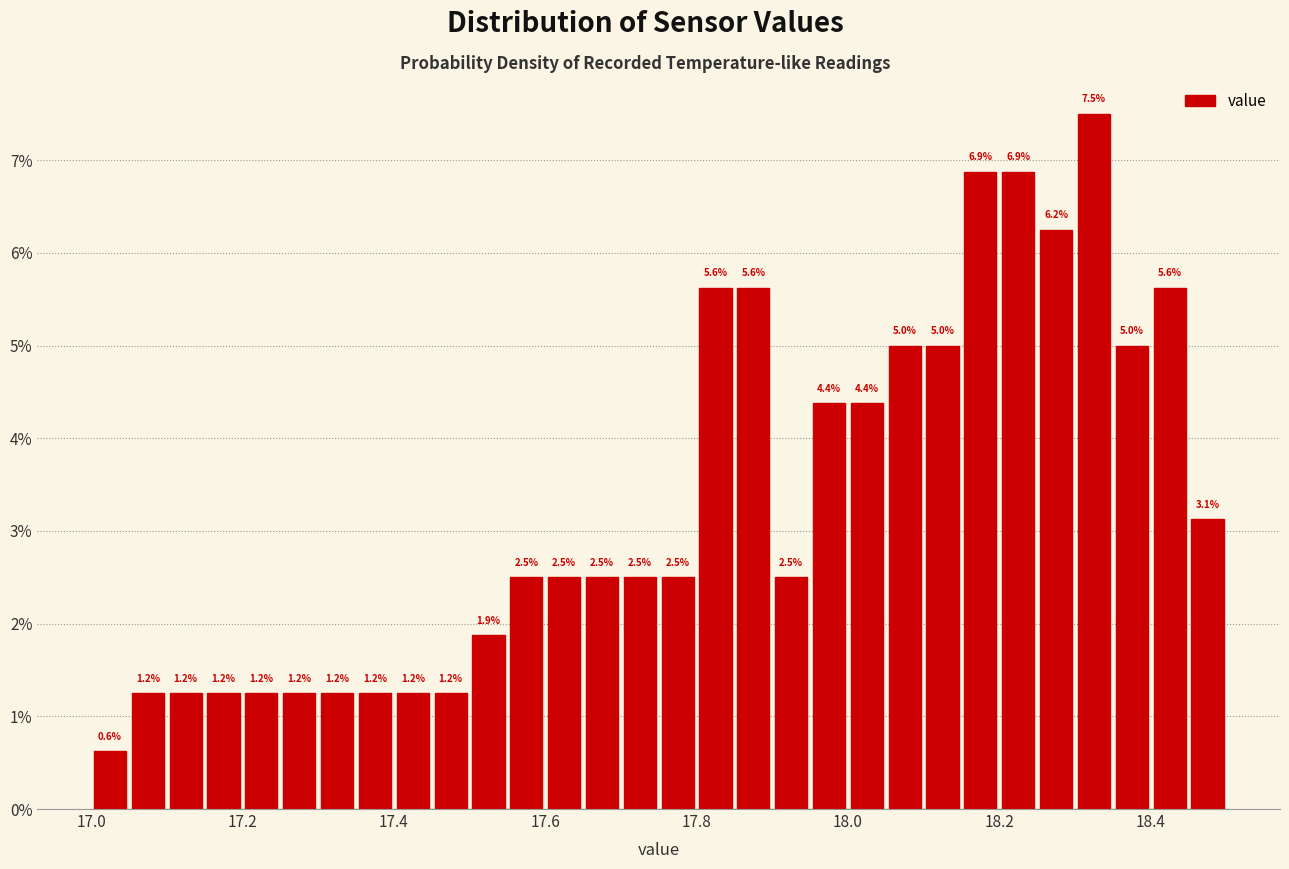

Read against the x-axis, roughly where is the centre of the tallest bar?

18.32